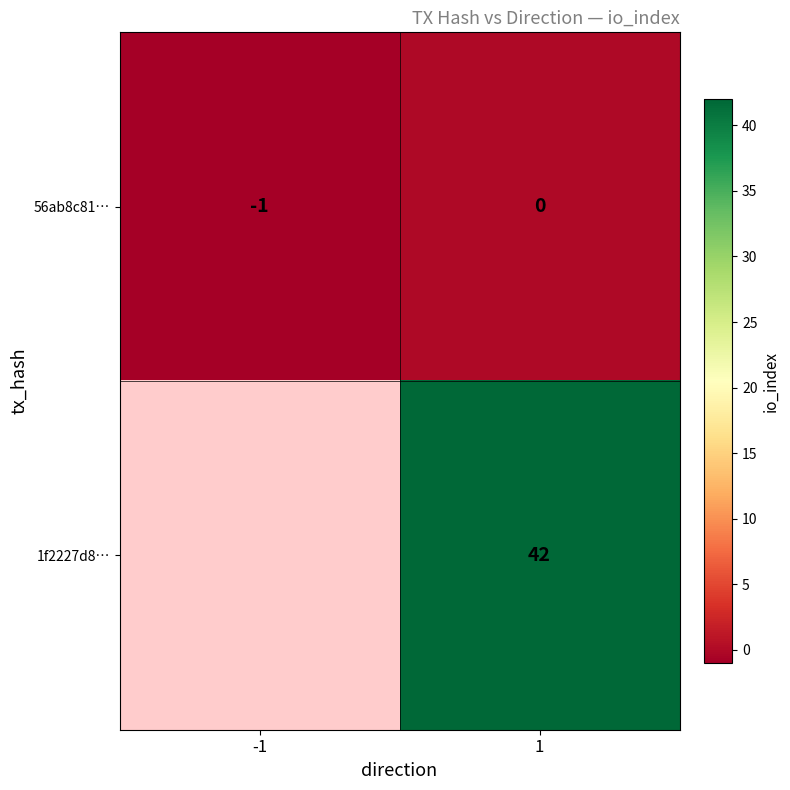

True or false: 56ab8c81… has a value of 1 at 1.

False